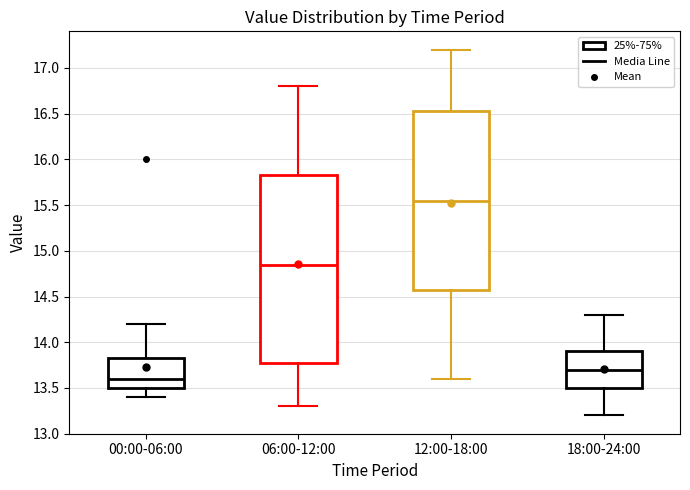

Which box's median line is the highest?

12:00-18:00